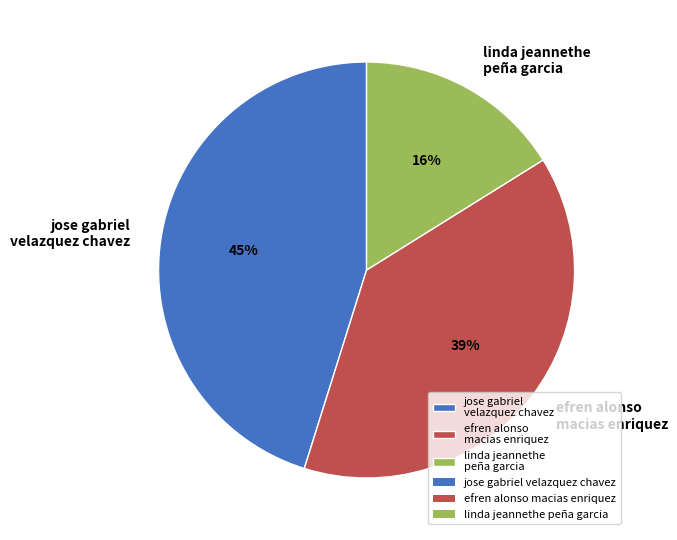

Combined, do efren alonso macias enriquez and linda jeannethe peña garcia account for over 50%?

Yes